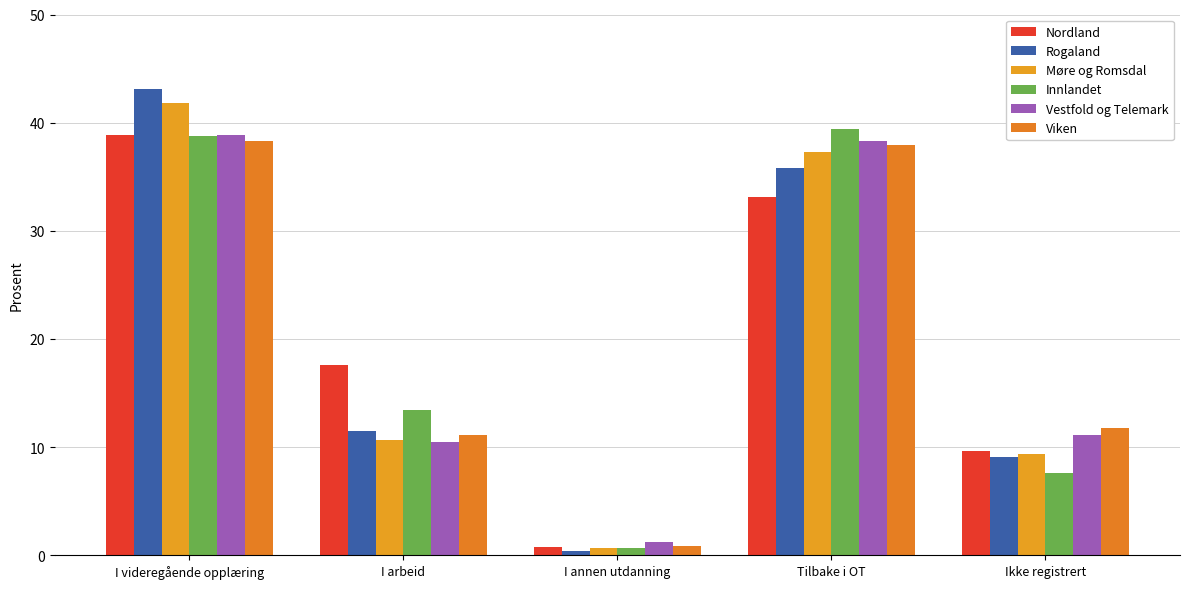

What is the maximum value for Viken?

38.3